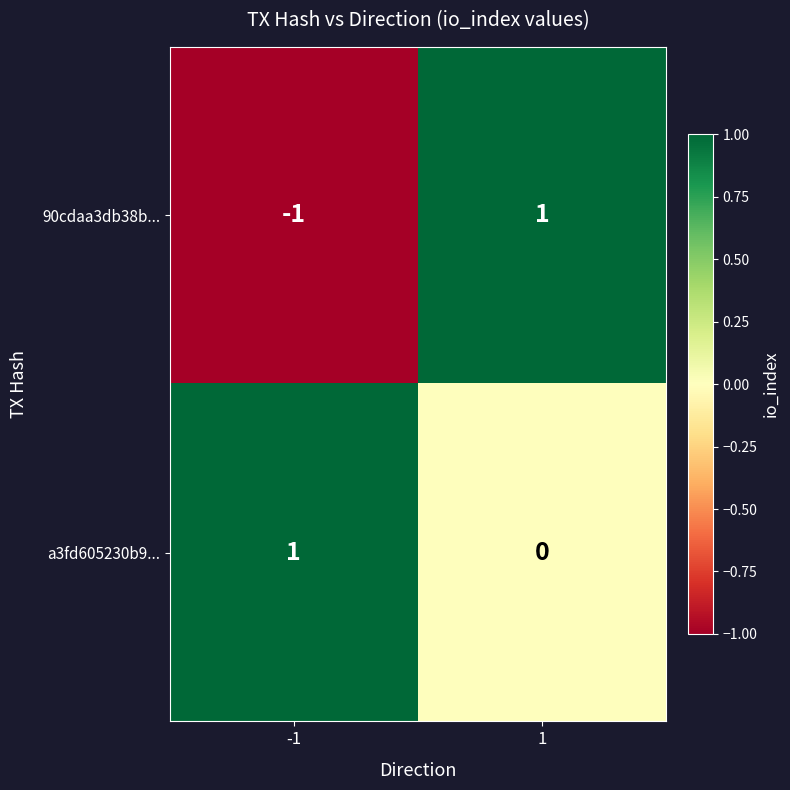

What is the spread (max minus min) of values at 1?

1